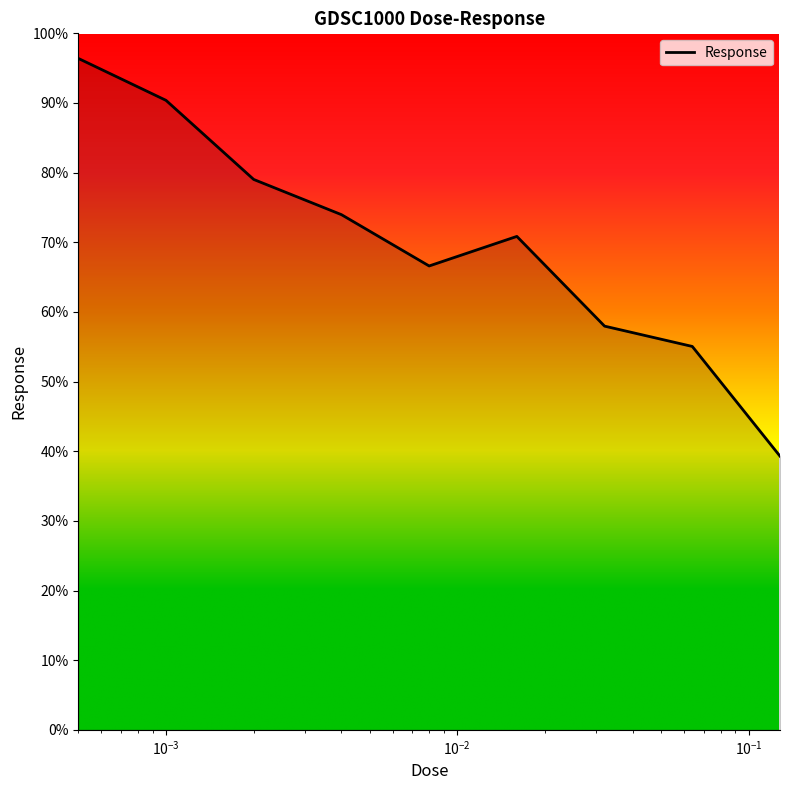

How many lines are shown in the chart?

1